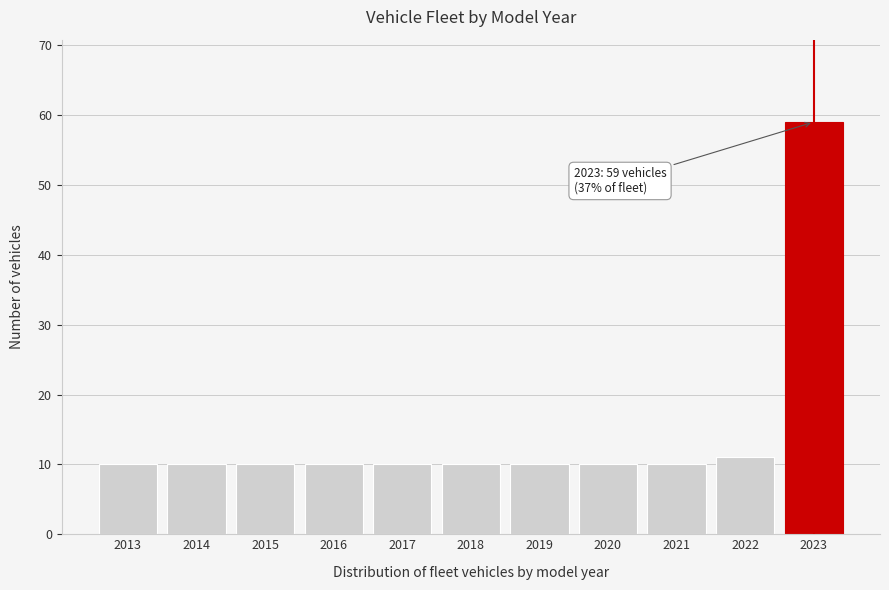

Reading right to left, what are all the values shown in this chart?

59	11	10	10	10	10	10	10	10	10	10